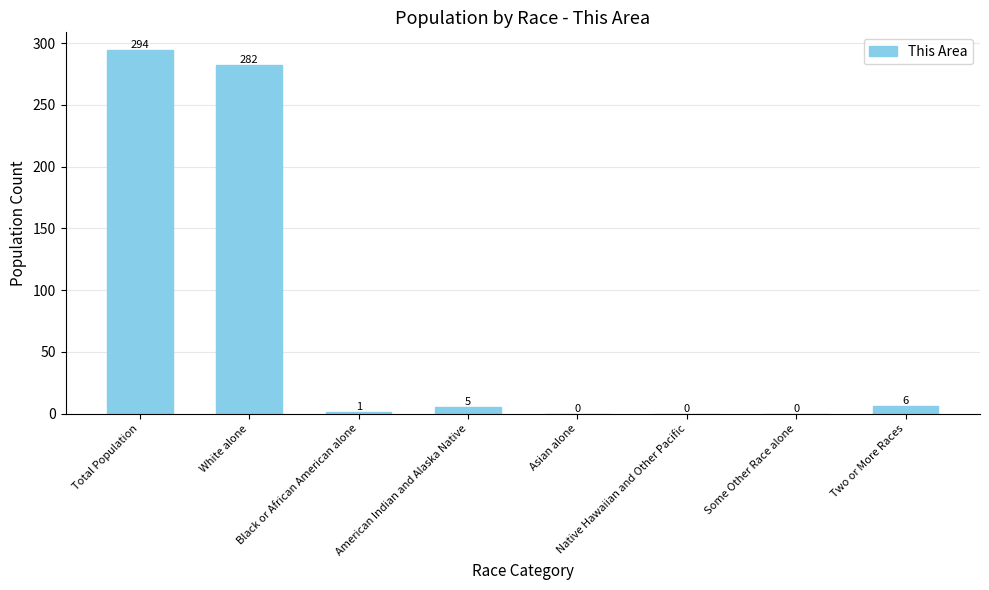

Reading left to right, list all the values displayed in this chart.

294	282	1	5	0	0	0	6